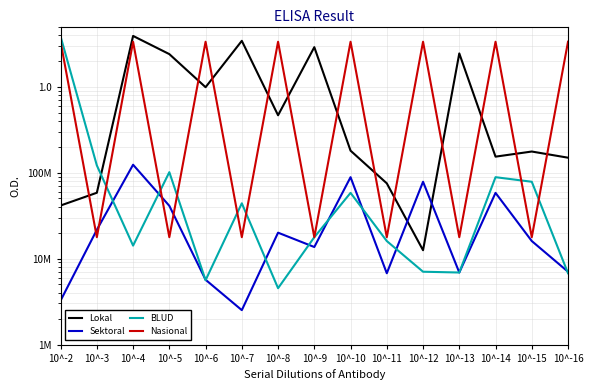

Where do Sektoral and Nasional first cross each other?

10^-2 and 10^-3